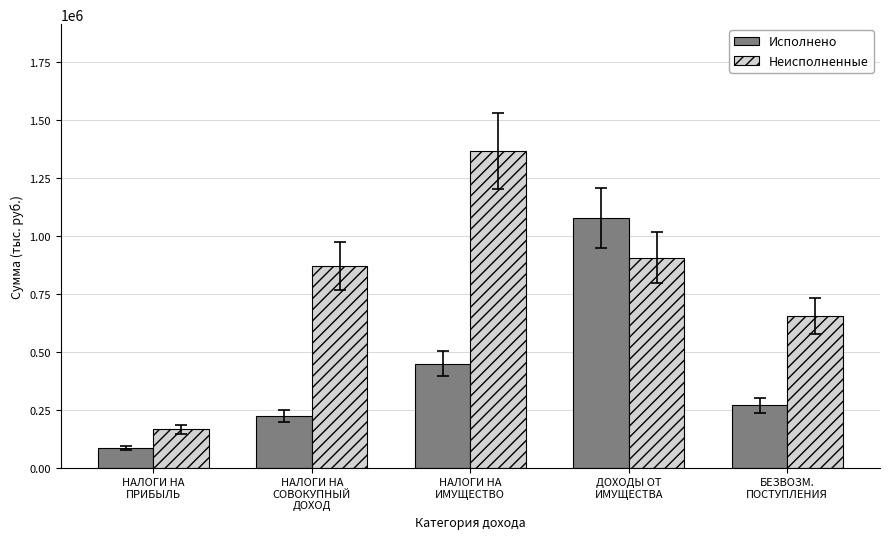

What value does the Неисполненные series have at НАЛОГИ НА
ИМУЩЕСТВО?

1366966.7